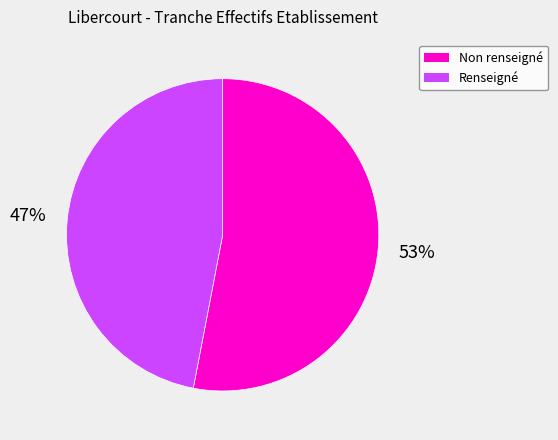

To the nearest percent, what is the difference between the largest and smallest slice percentages?

6%